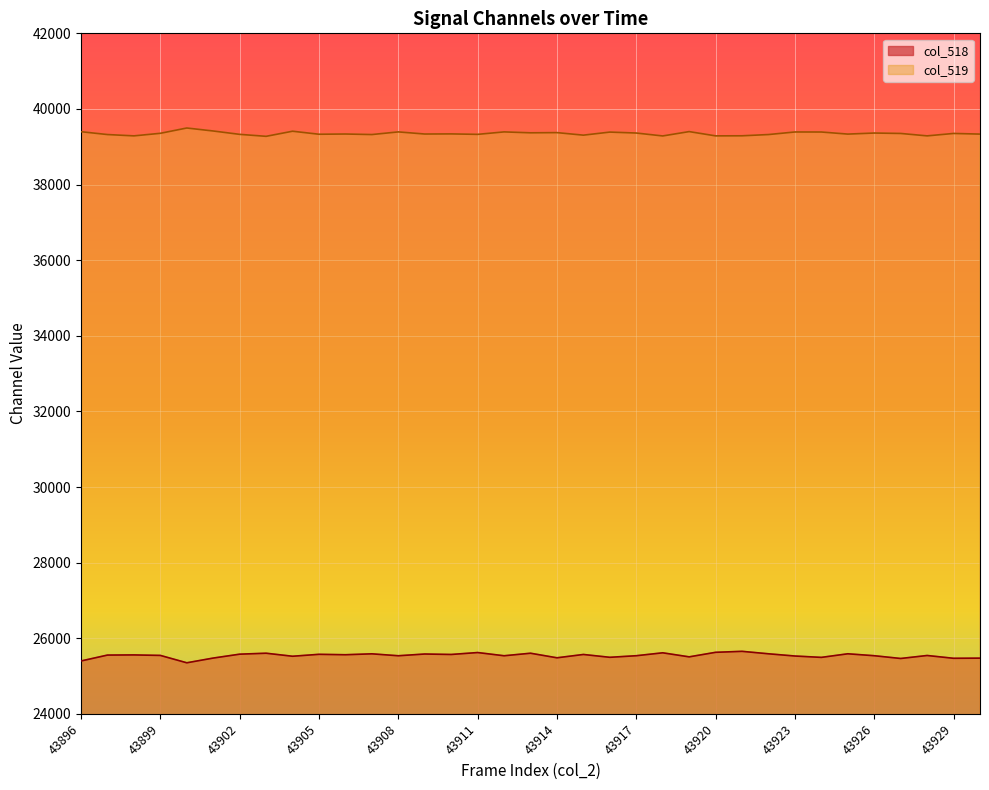

Between 43916 and 43911, which is larger?

43911